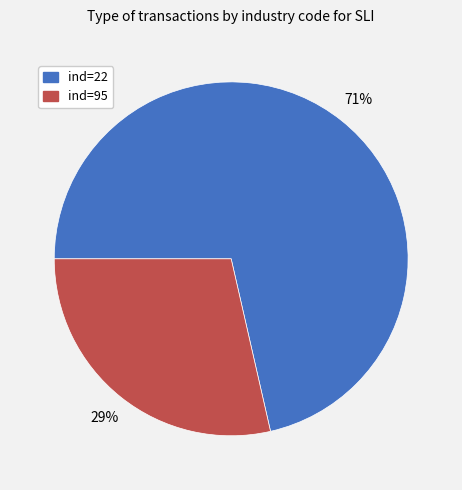

Count the number of slices in the pie.

2